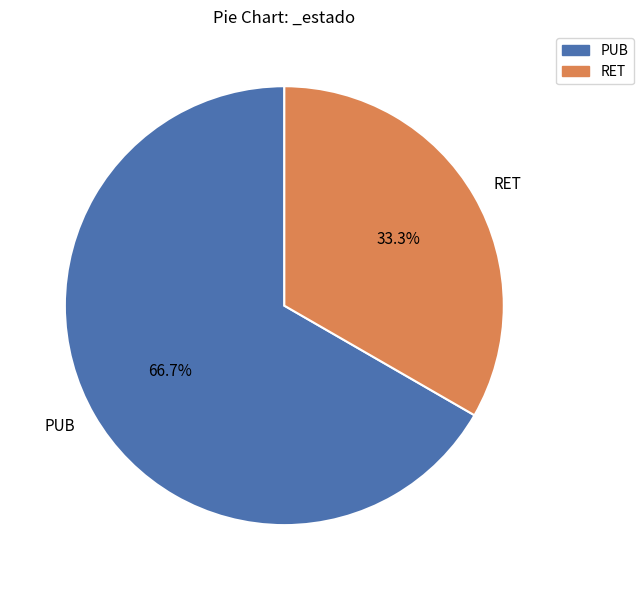

Which category has the smallest portion of the pie?

RET